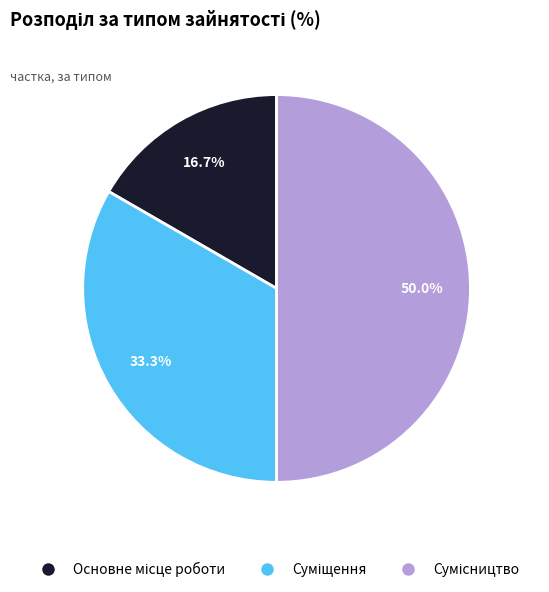

What percentage is the Суміщення slice, to the nearest percent?

33%